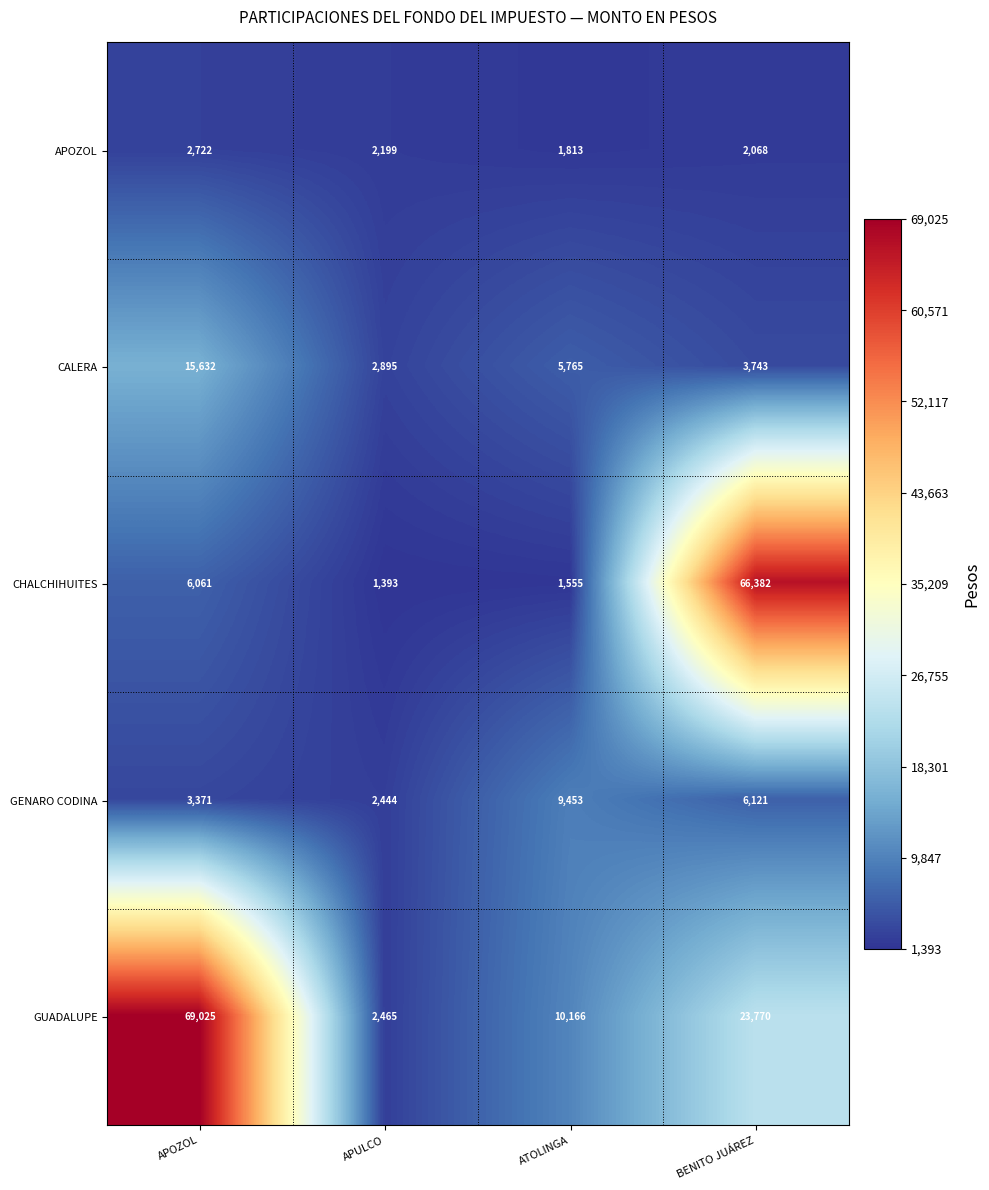

Which label corresponds to the smallest value in the chart?

APULCO